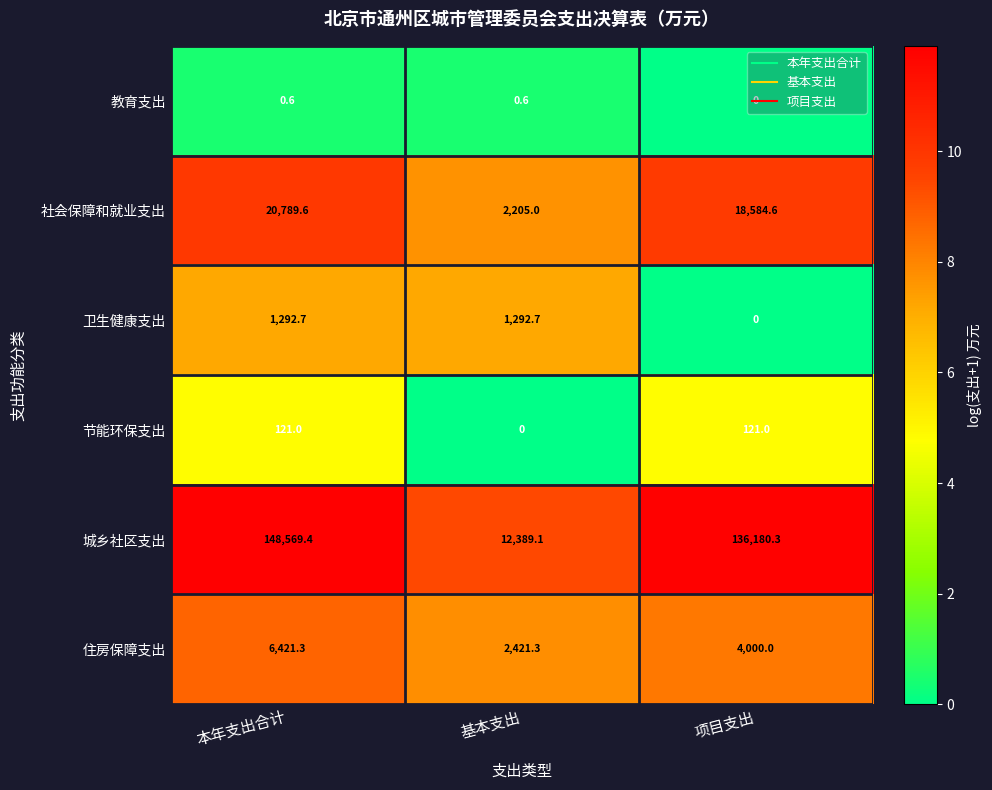

What is the total value across all series at 基本支出?

18308.7